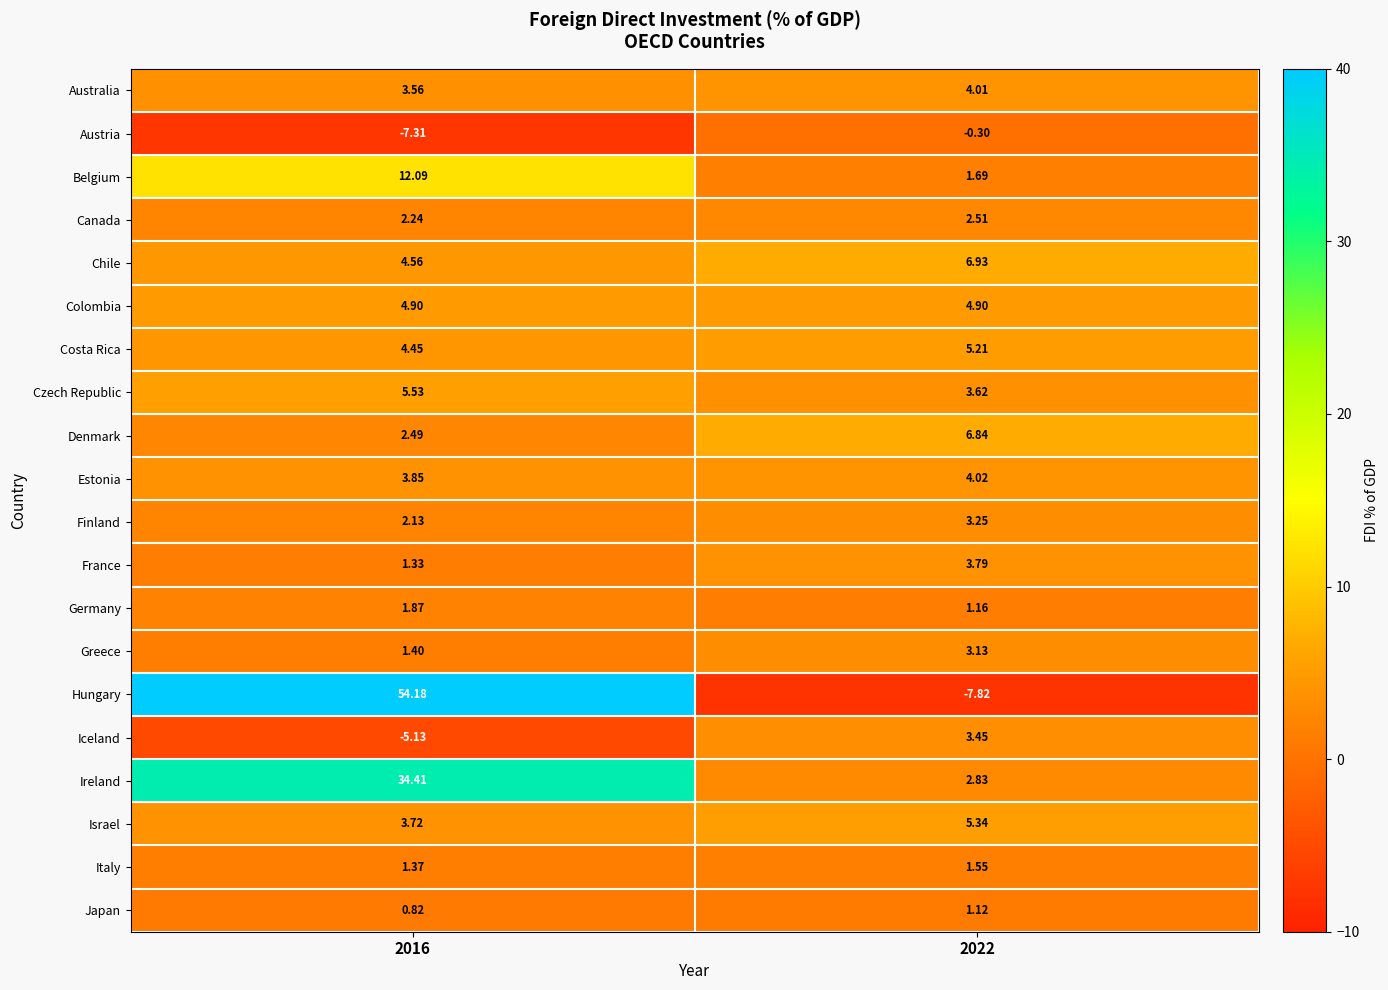

Which series has the largest range (max minus min)?

Hungary